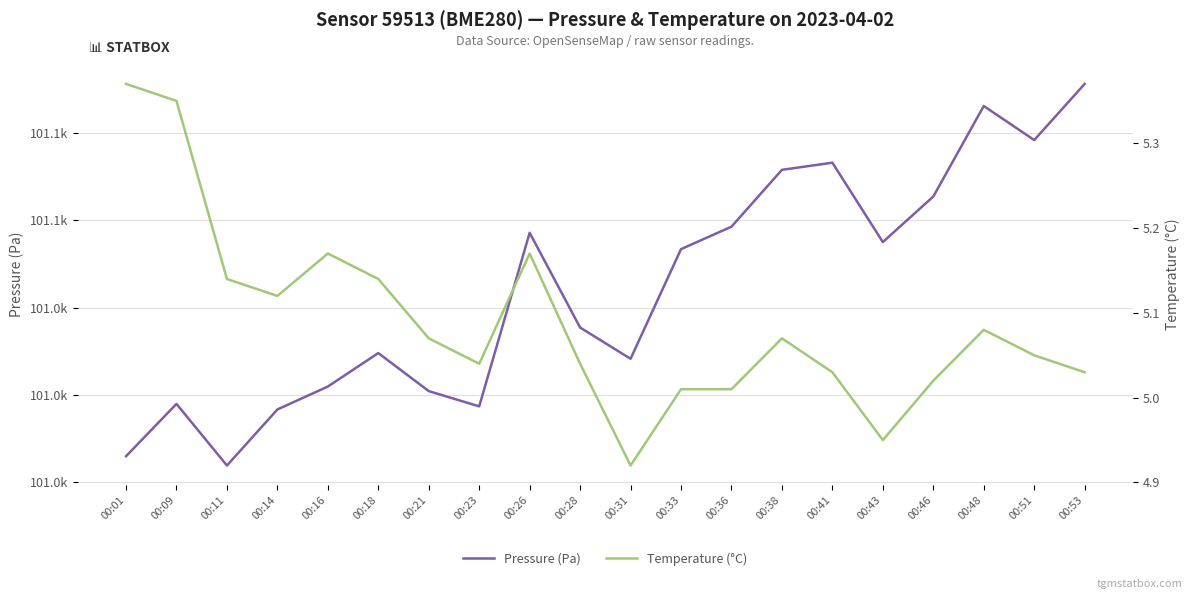

How many values in the Temperature (°C) series exceed 5?

18